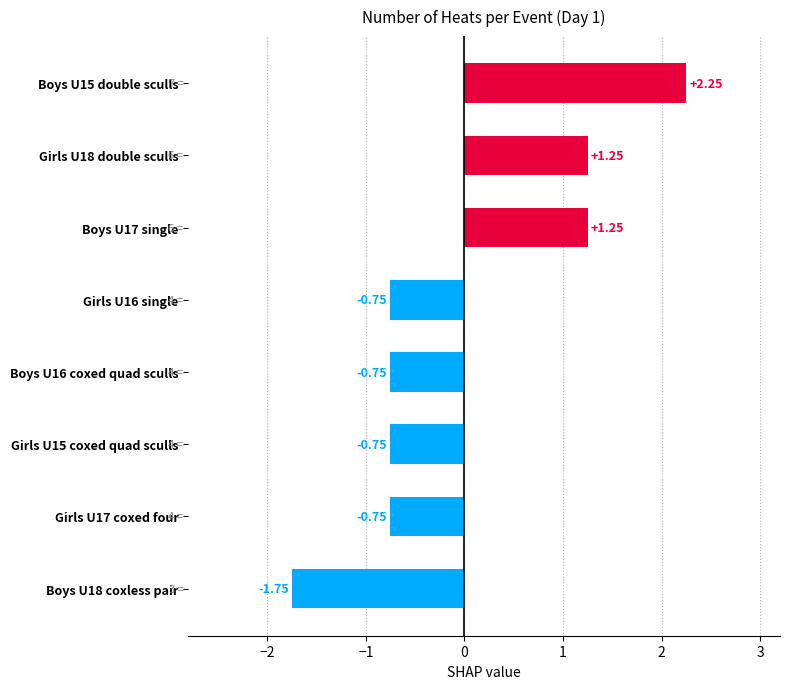

Which has a higher value, Girls U18 double sculls or Boys U18 coxless pair?

Girls U18 double sculls